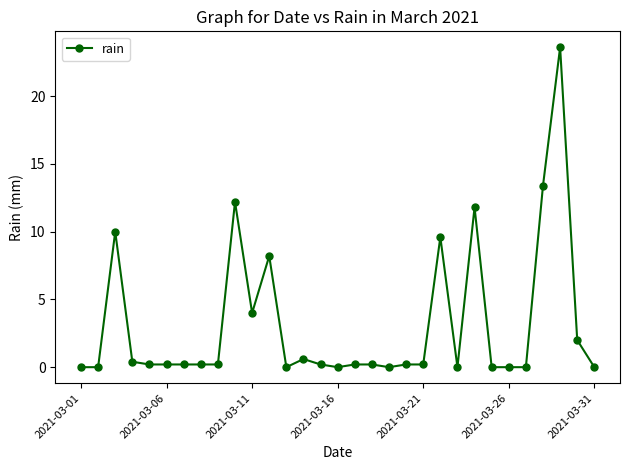

What is the average value?

3.2